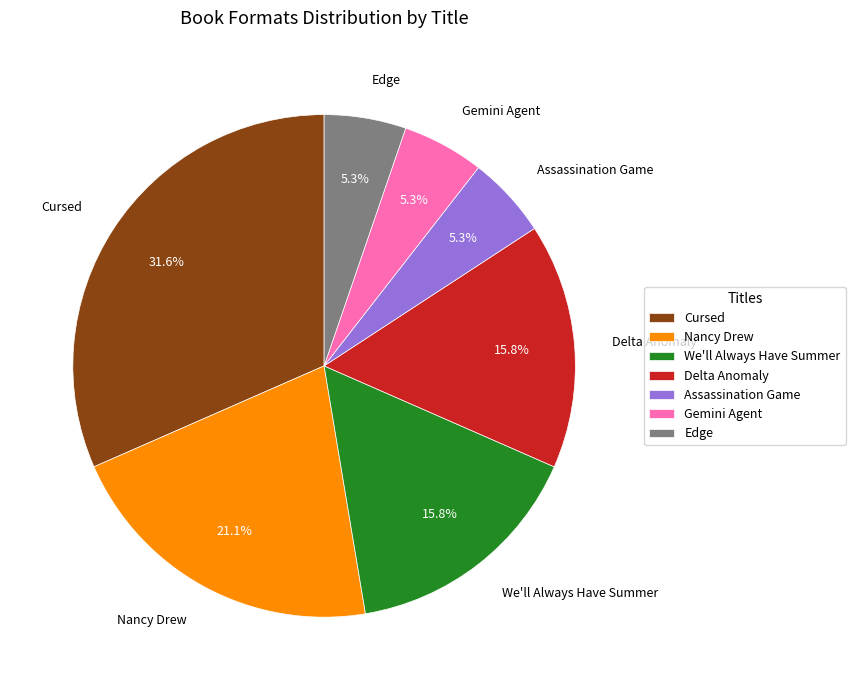

Do Gemini Agent and Cursed together represent more than half of the pie?

No